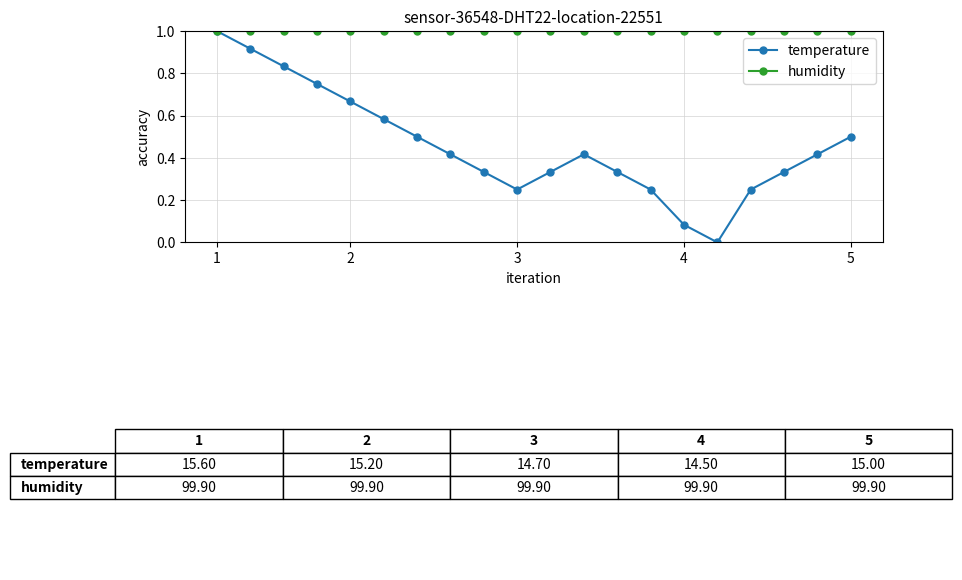

Which series has the largest total across all categories?

humidity